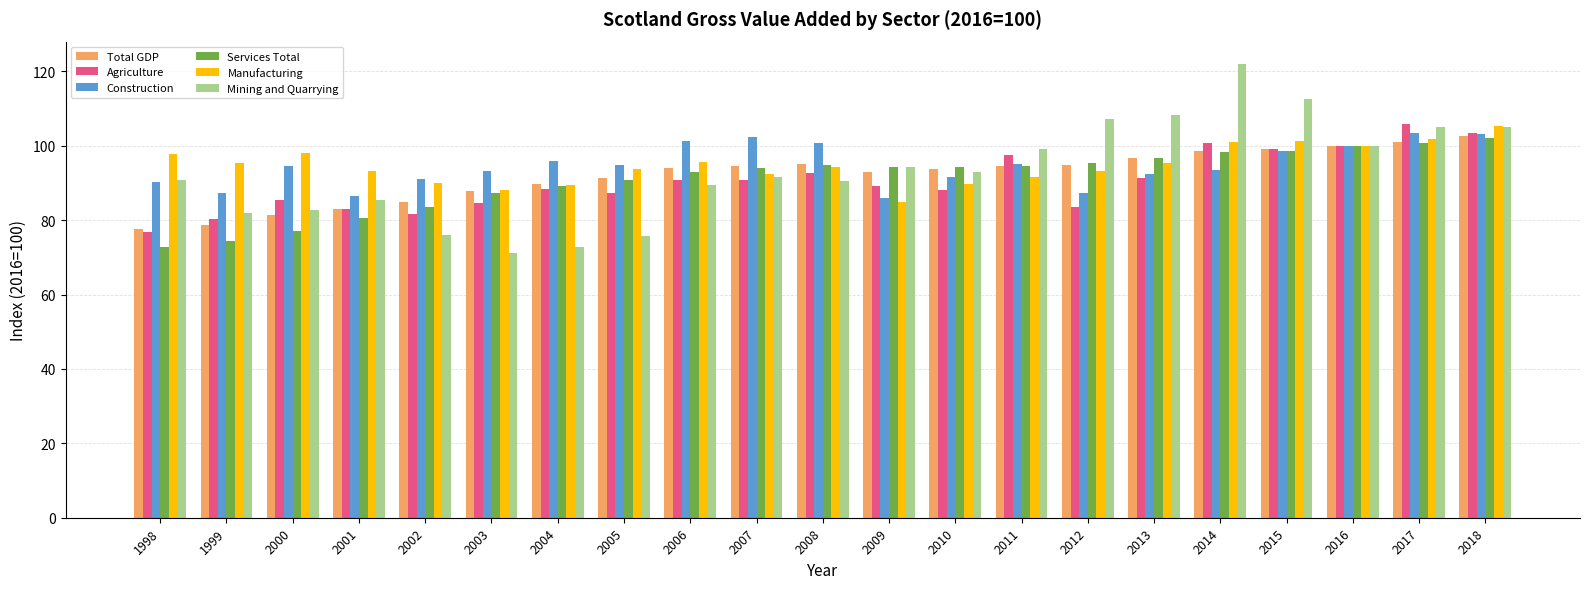

Which label corresponds to the smallest value in the chart?

2003